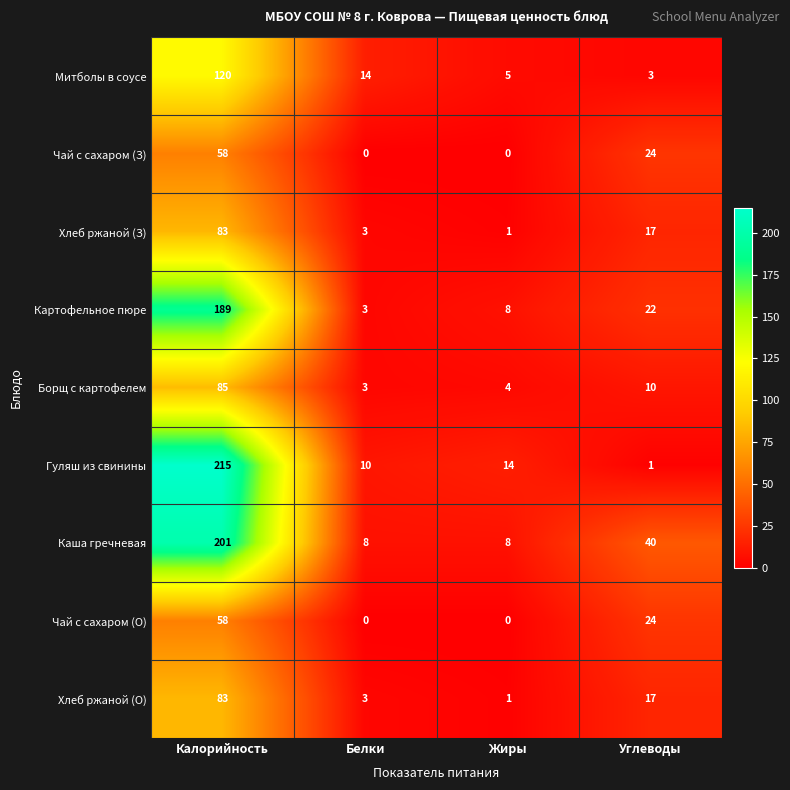

Count the number of data series in this chart.

9